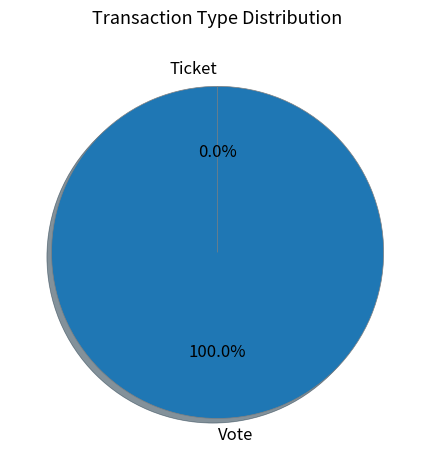

To the nearest percent, what is the difference between the Vote and Ticket slice percentages?

100%